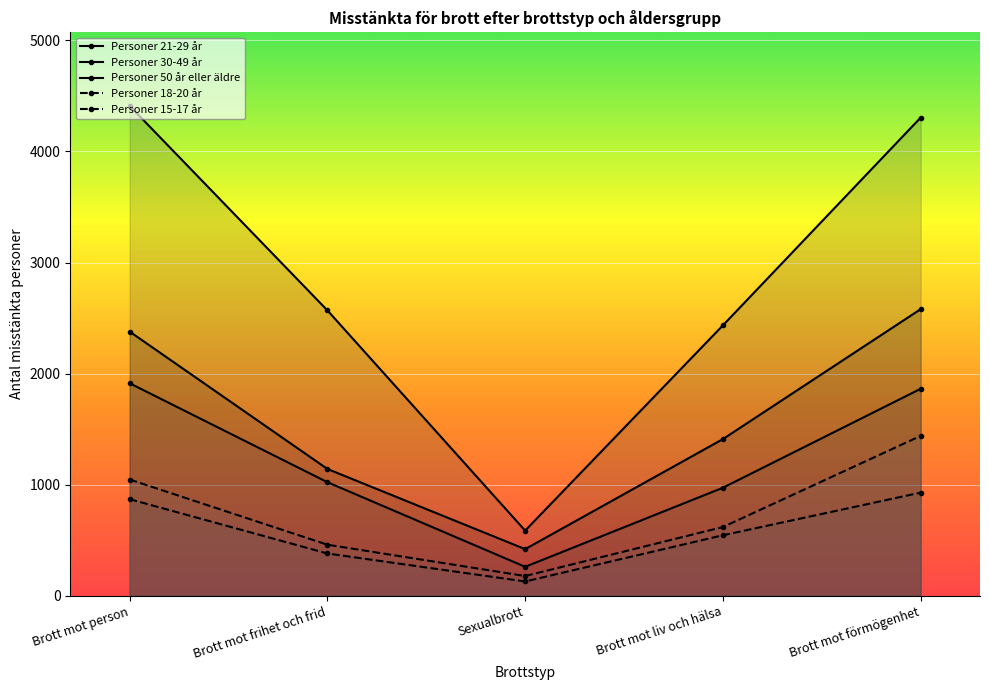

Reading left to right, extract all data points from this chart.

Personer 21-29 år: 2378	1141	419	1410	2580
Personer 30-49 år: 4411	2569	586	2434	4305
Personer 50 år eller äldre: 1913	1022	260	972	1863
Personer 18-20 år: 869	380	128	544	928
Personer 15-17 år: 1046	459	177	618	1439